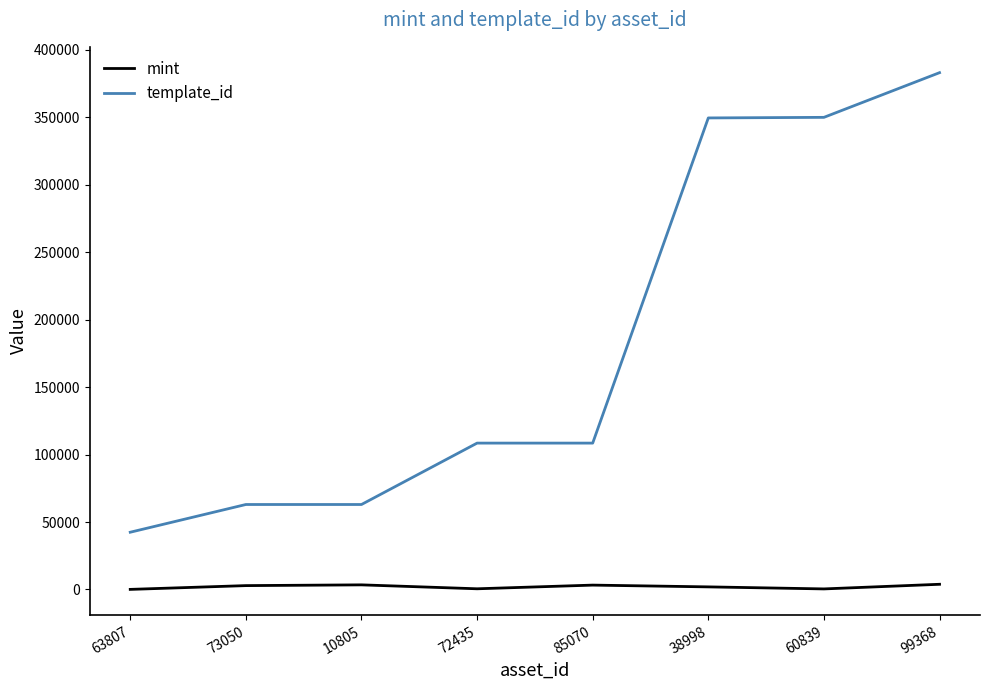

At 73050, list the series in order from largest to smallest.

template_id, mint